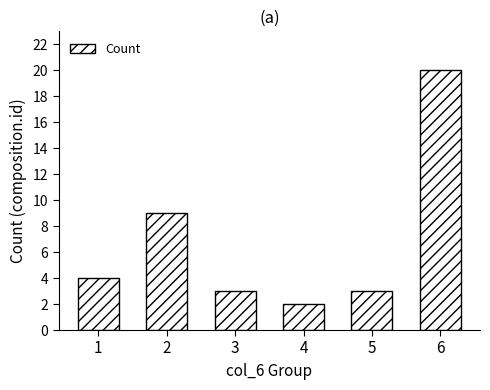

Is it true that the value at 6 is 20?

True